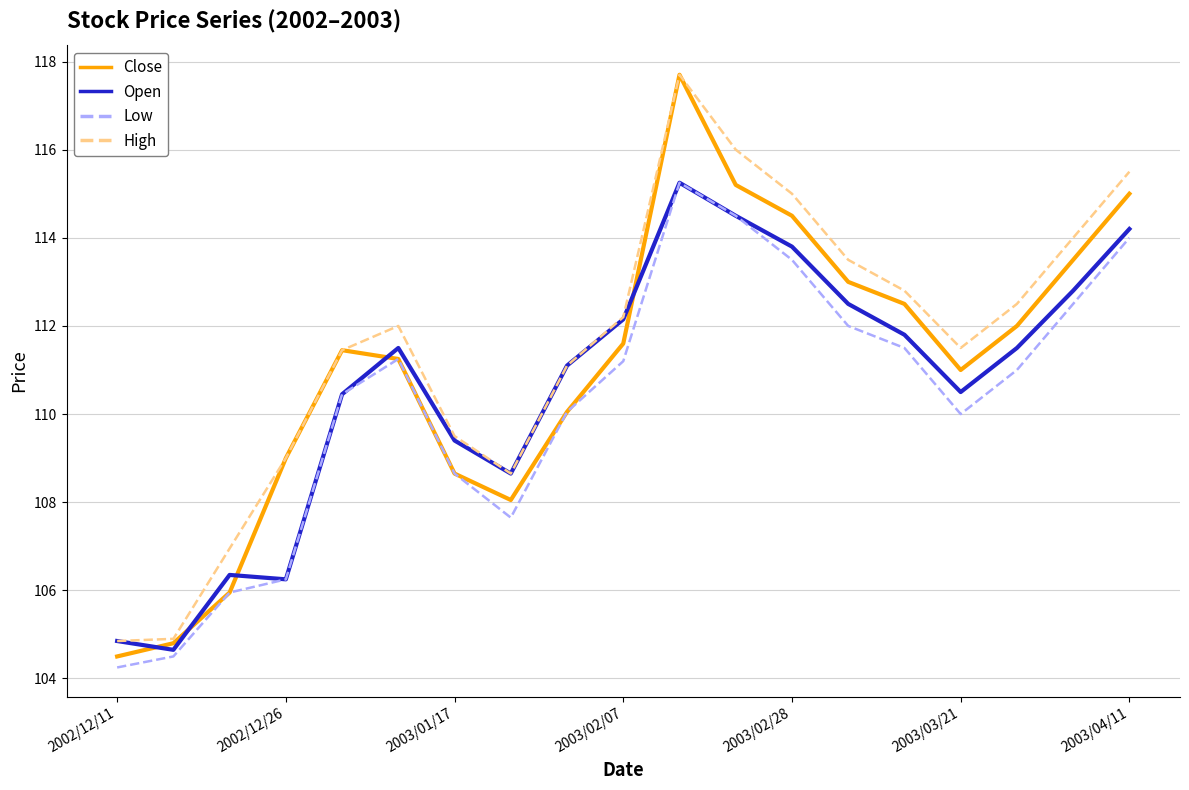

True or false: High and Low cross at least once.

False